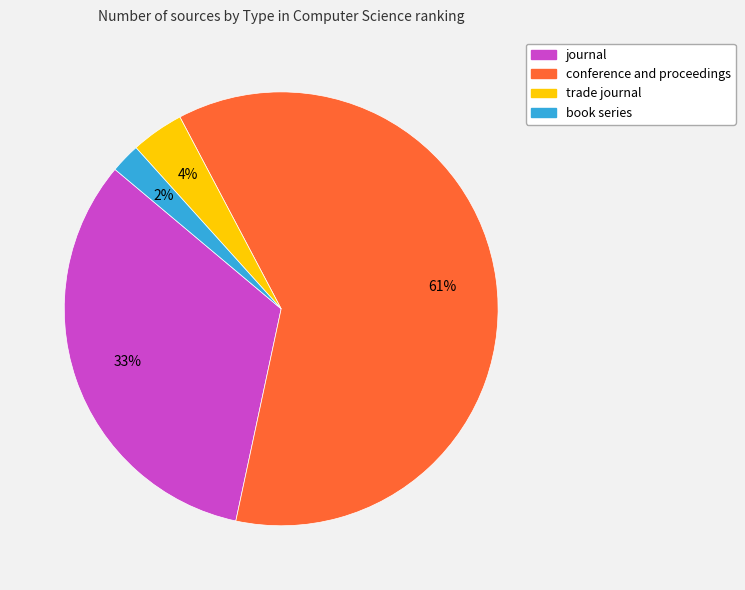

What is the ratio of the value at journal to the value at conference and proceedings?

0.5